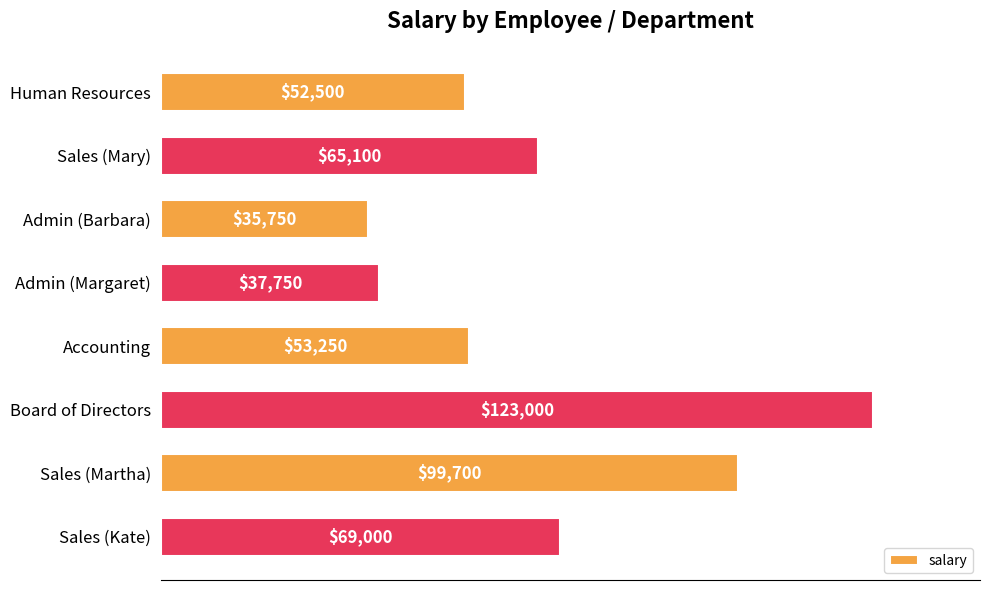

What is the greatest value displayed?

123000